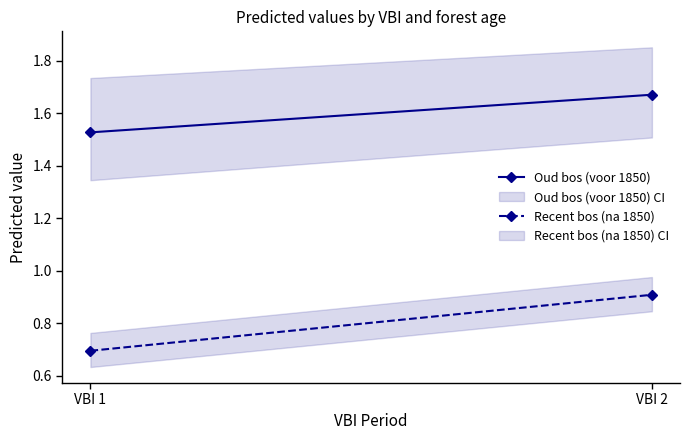

At which category is the sum across all series the highest?

VBI 2